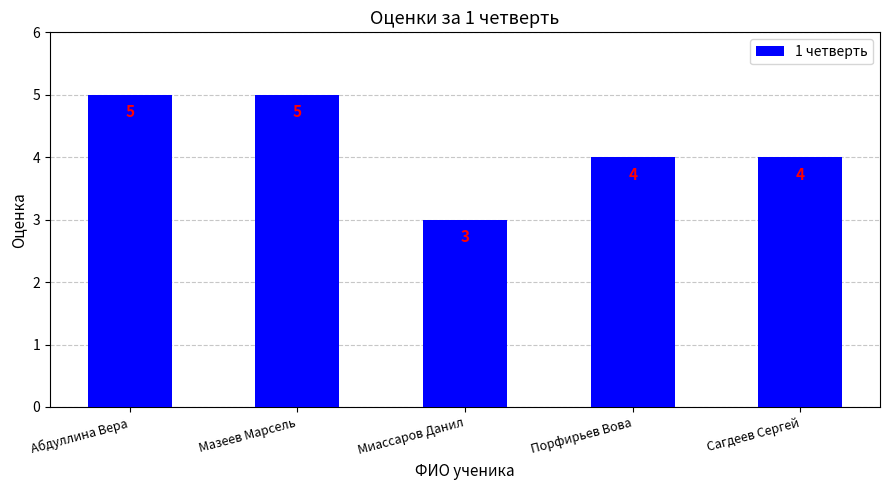

Approximately how many times larger is the value at Порфирьев Вова compared to Мазеев Марсель?

0.8